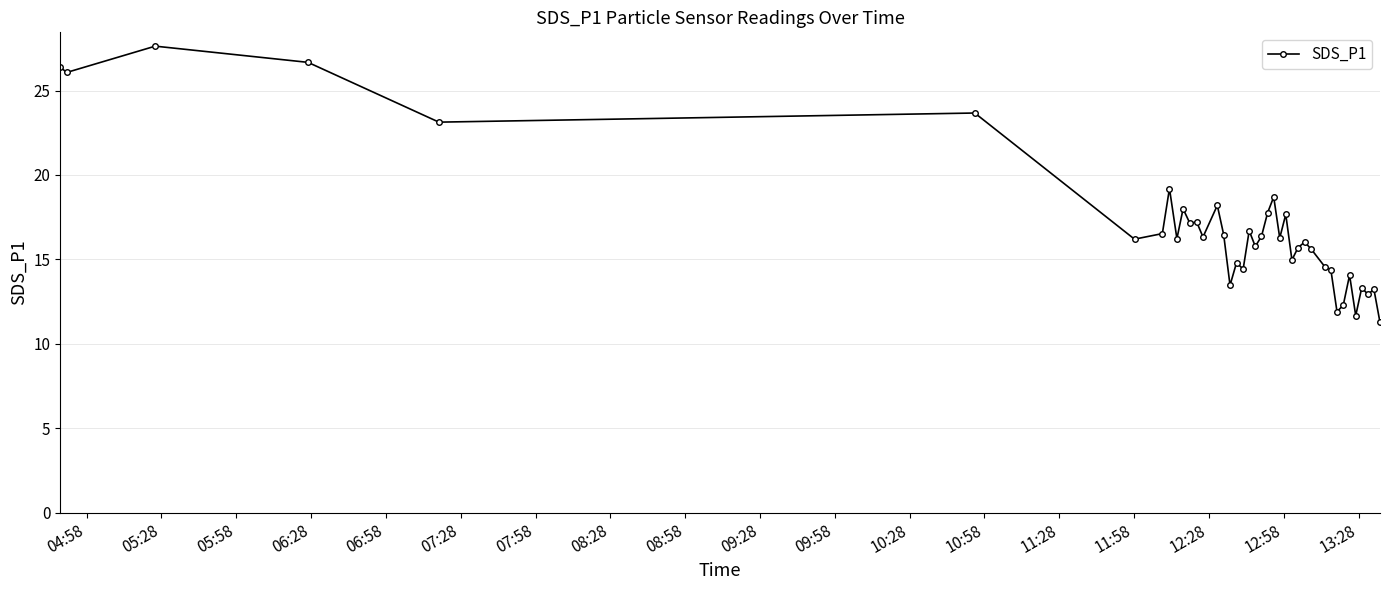

What is the value of the 31st point from the left?

14.6